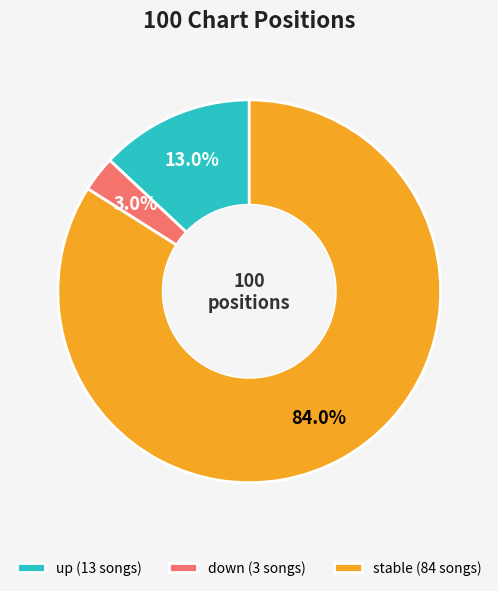

Which slice represents more than half of the pie?

stable (84 songs)